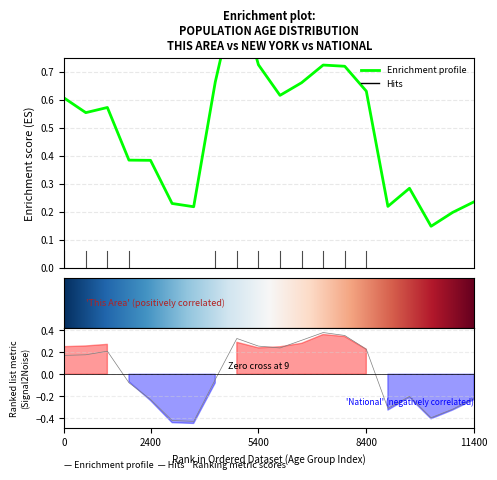

What is the difference between the maximum and minimum values in the This Area series?

0.9